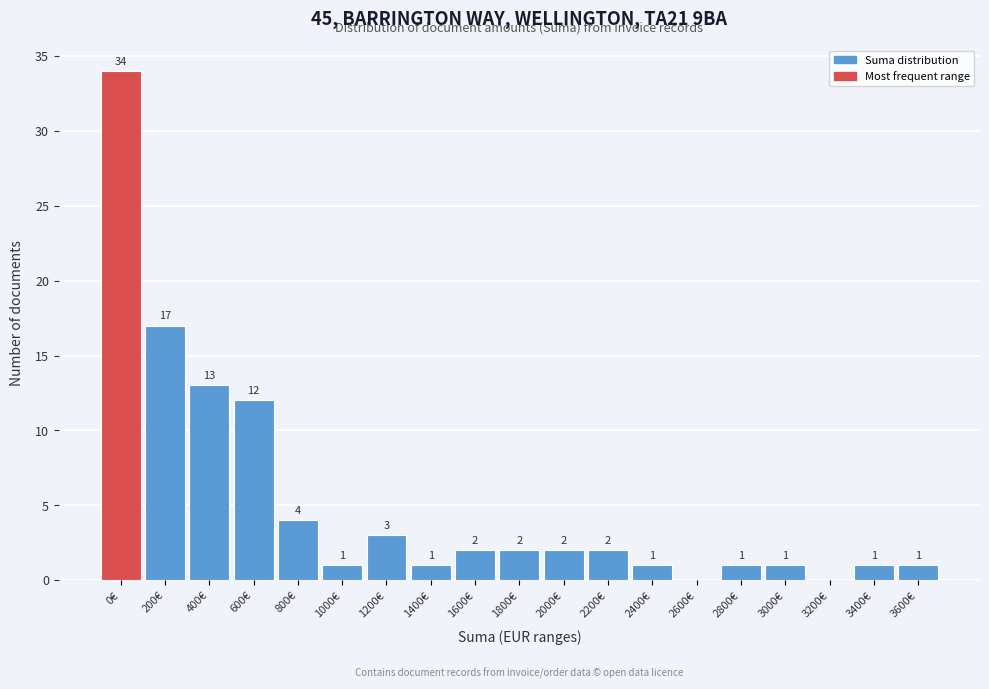

Reading left to right, extract all data points from this chart.

0€=34	200€=17	400€=13	600€=12	800€=4	1000€=1	1200€=3	1400€=1	1600€=2	1800€=2	2000€=2	2200€=2	2400€=1	2600€=0	2800€=1	3000€=1	3200€=0	3400€=1	3600€=1